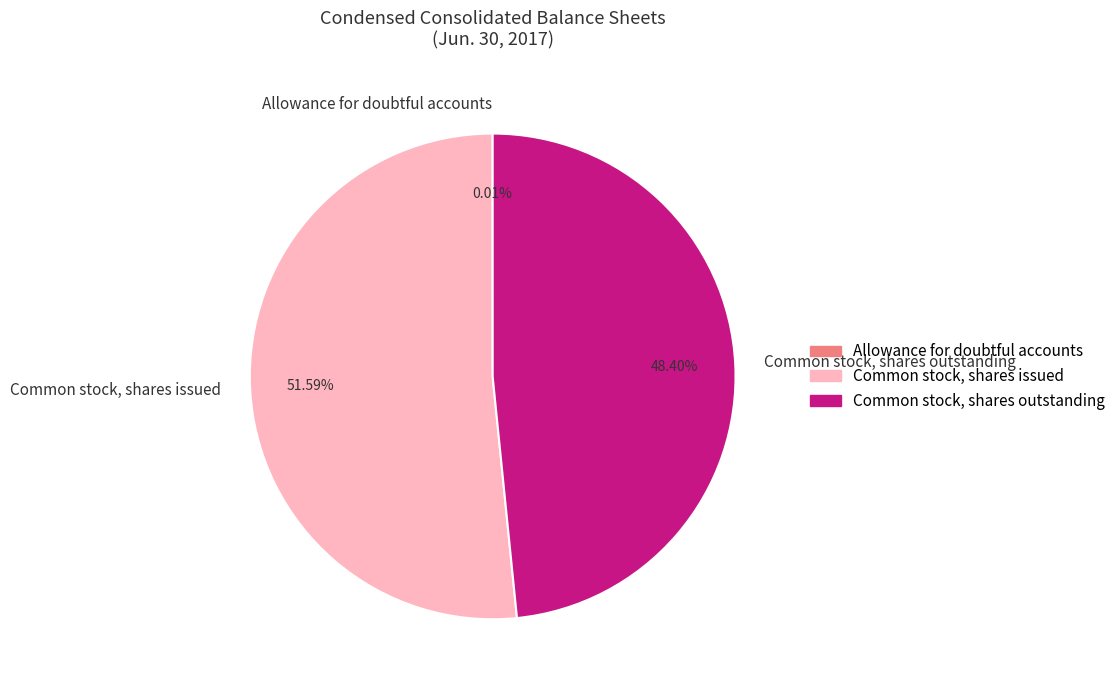

Approximately how many times larger is the value at Common stock, shares outstanding compared to Common stock, shares issued?

0.9